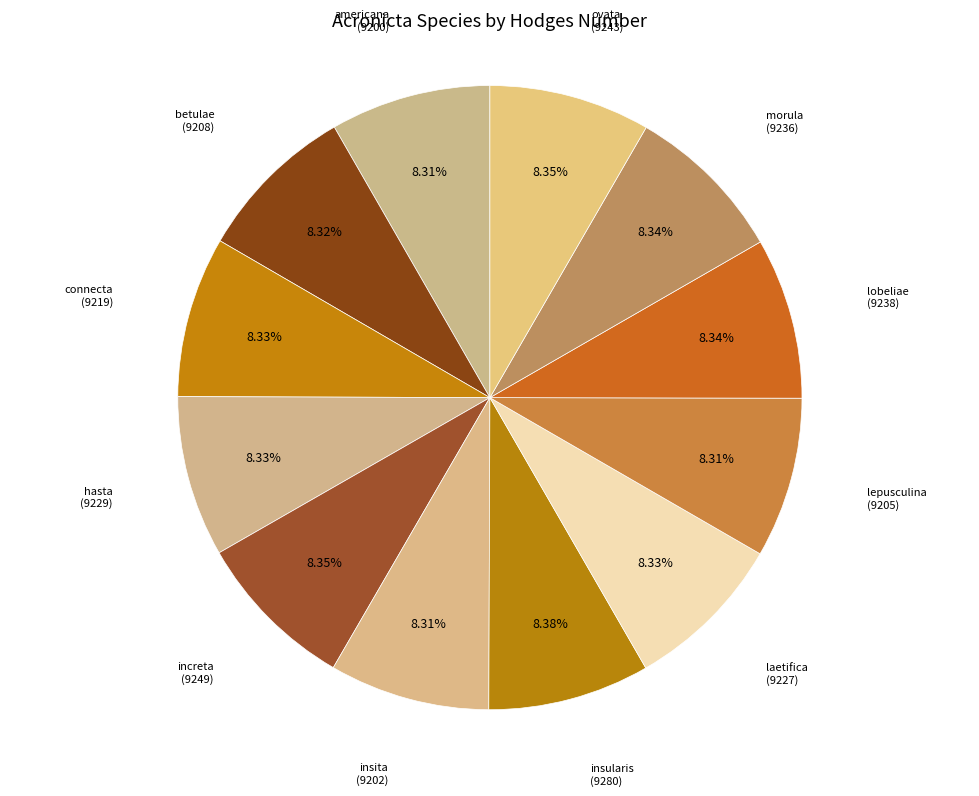

Approximately how many times larger is the value at americana compared to betulae?

1.0